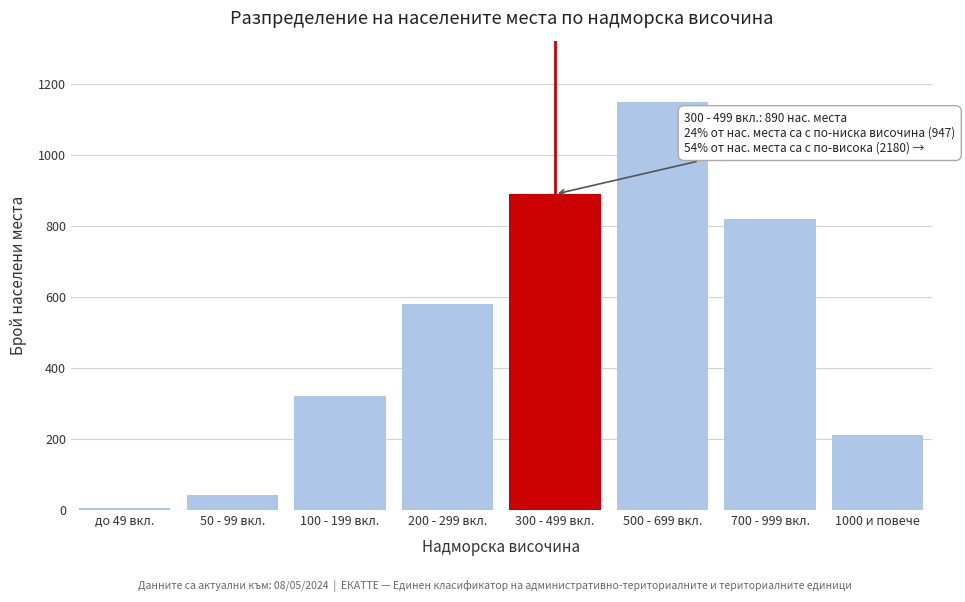

Reading left to right, what are all the values shown in this chart?

5	42	320	580	890	1150	820	210